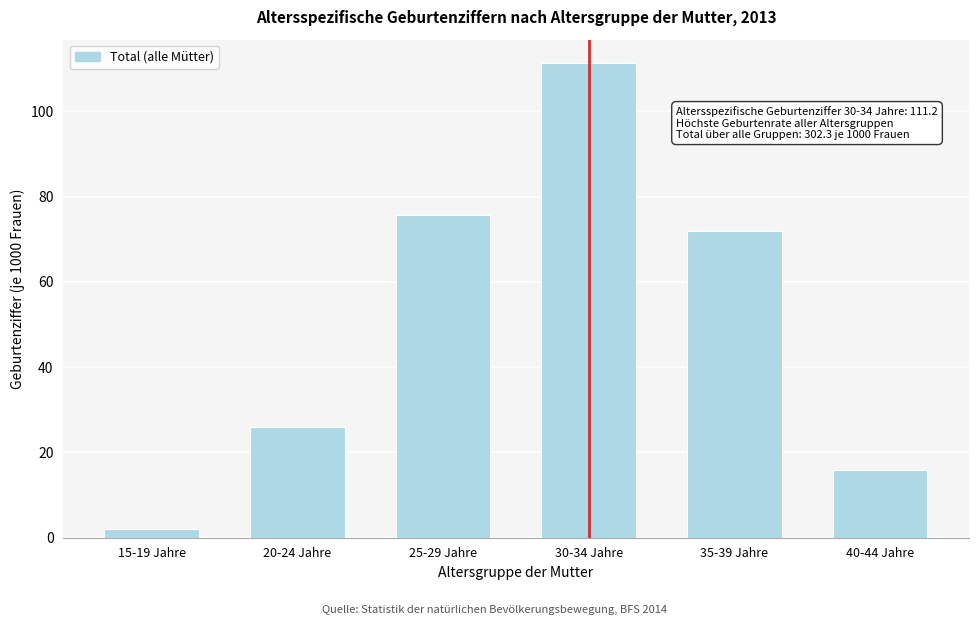

Reading left to right, list all the values displayed in this chart.

15-19 Jahre=2.1	20-24 Jahre=25.8	25-29 Jahre=75.6	30-34 Jahre=111.2	35-39 Jahre=71.8	40-44 Jahre=15.9